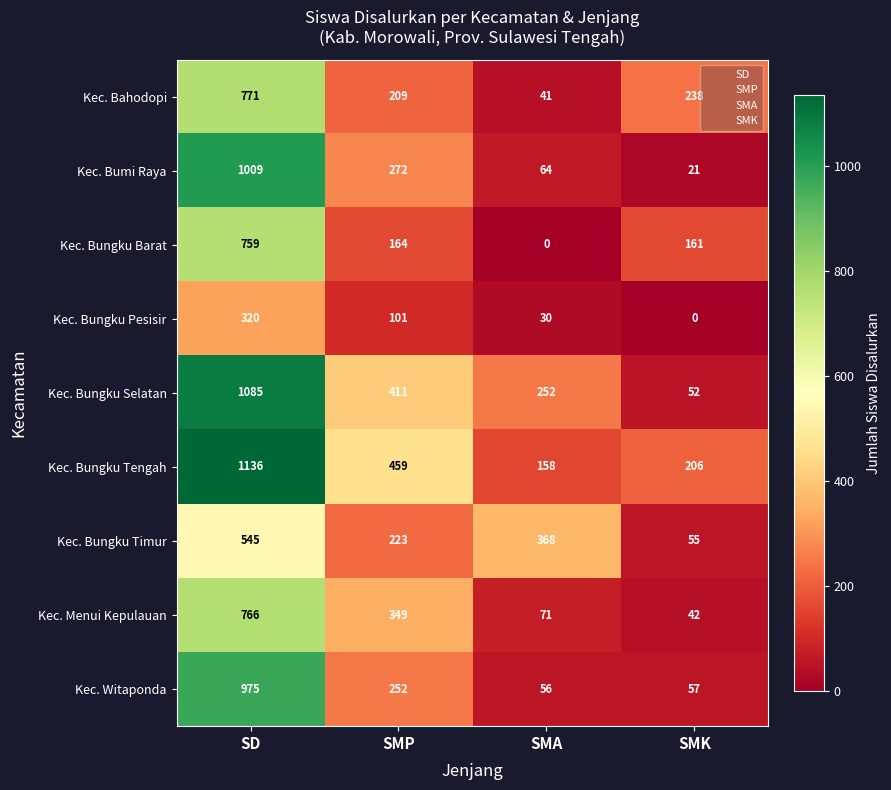

At how many categories does at least one series exceed 812?

1